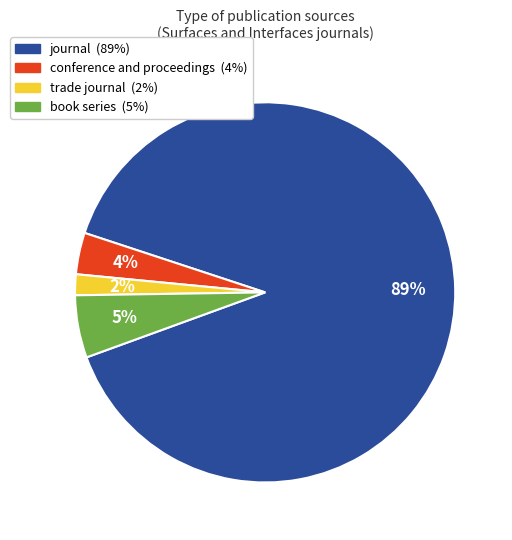

Count the number of slices in the pie.

4